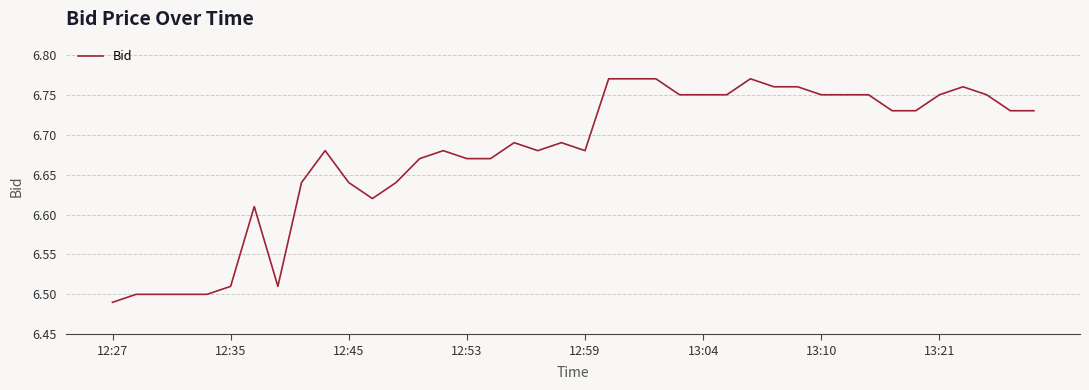

What is the sum of all values?

267.1